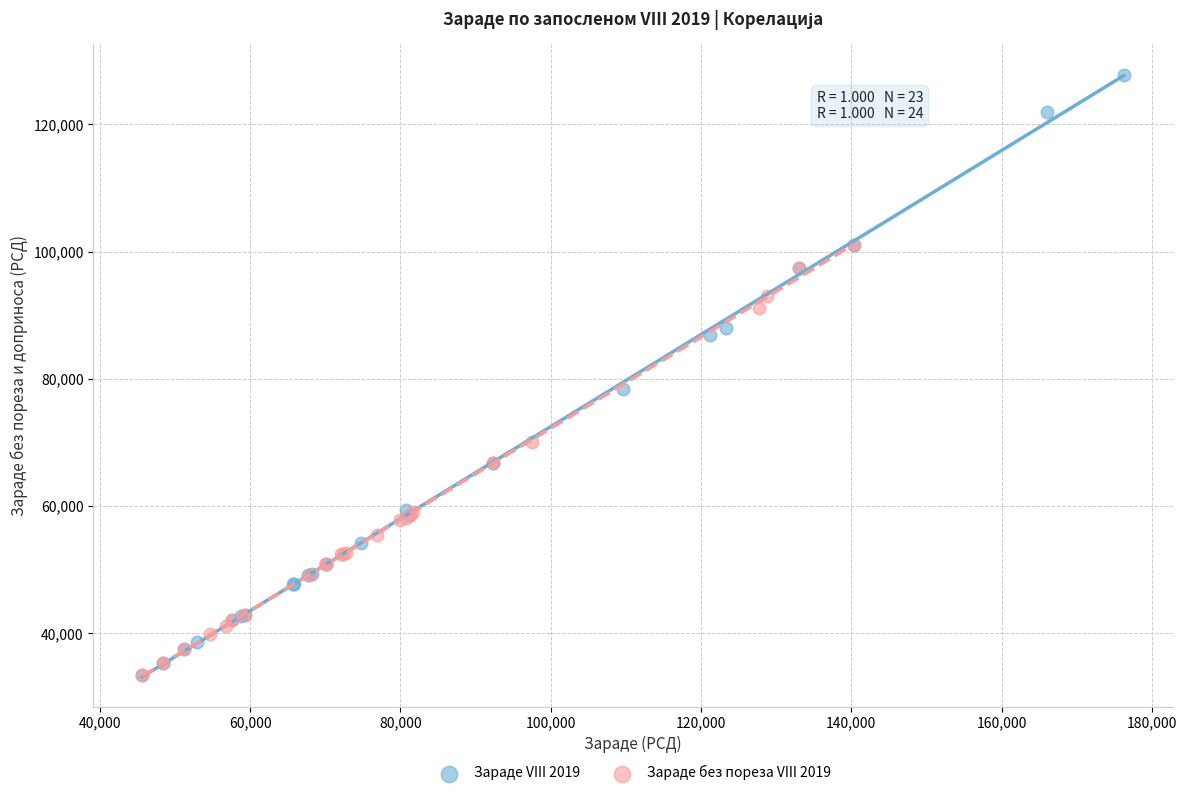

Which series reaches the maximum Y coordinate?

Зараде VIII 2019